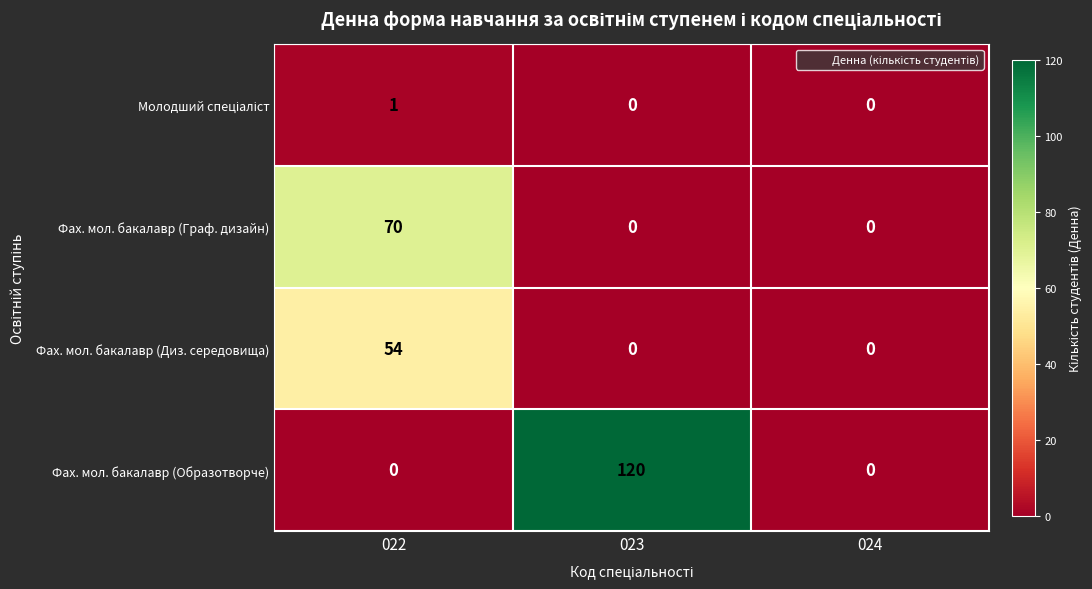

How many distinct data groups are displayed?

4